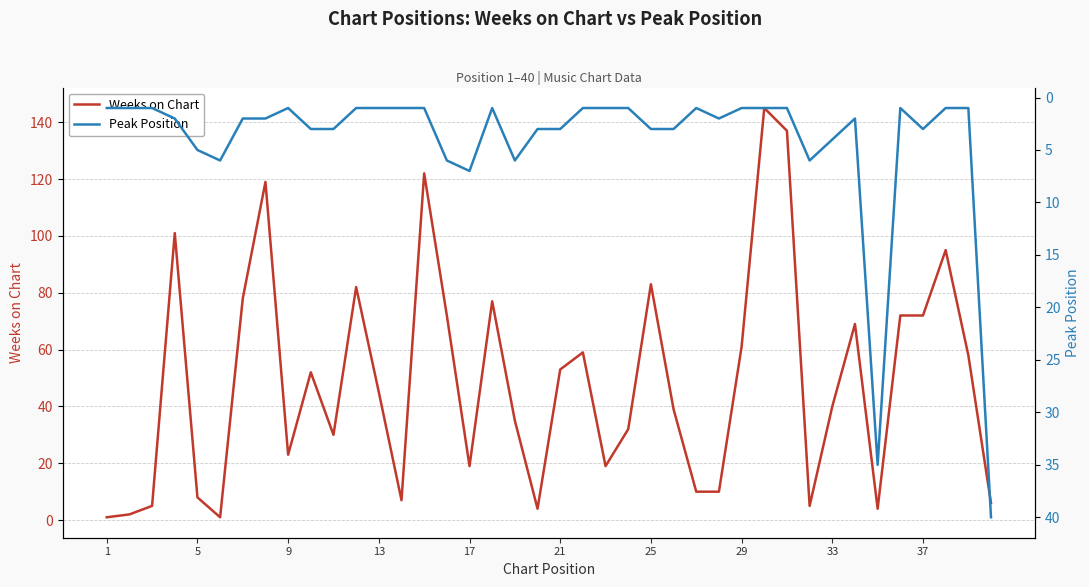

What is the difference between the maximum and second lowest values in the Peak Position series?

39